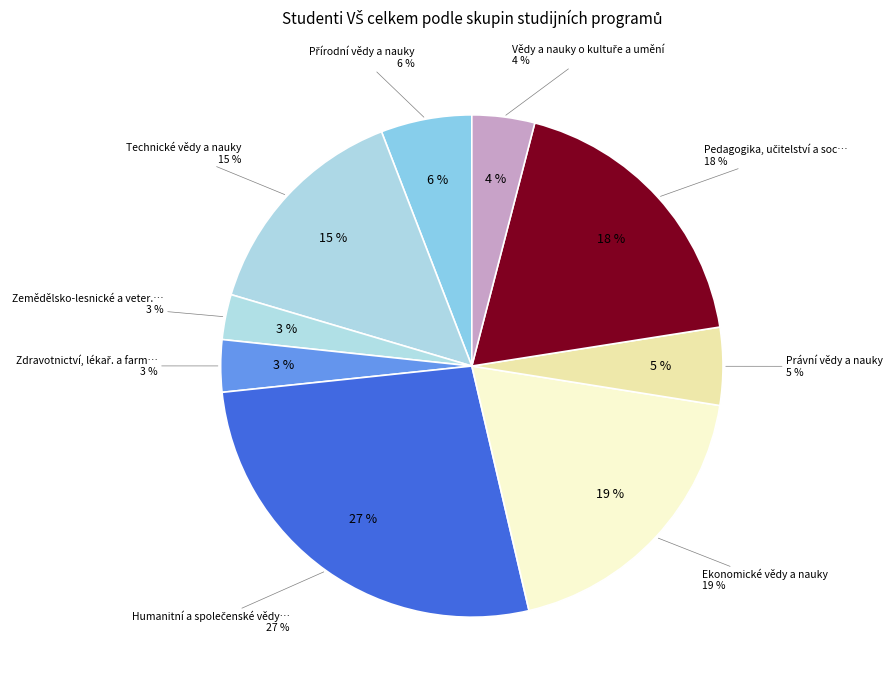

Count the number of slices in the pie.

9